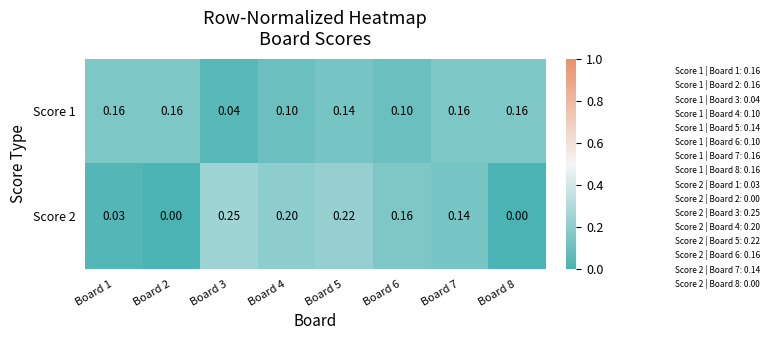

Is the value of Score 2 at Board 3 greater than the value of Score 1 at Board 6?

Yes